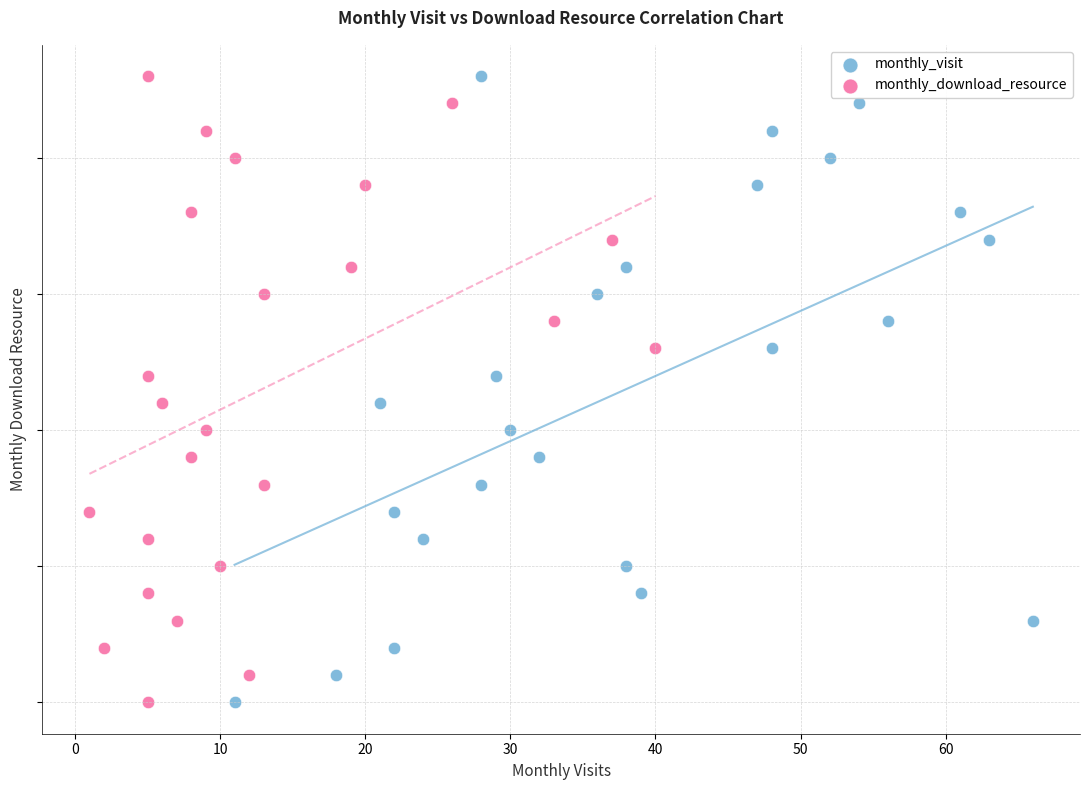

What are all the series names shown in the legend?

monthly_visit, monthly_download_resource